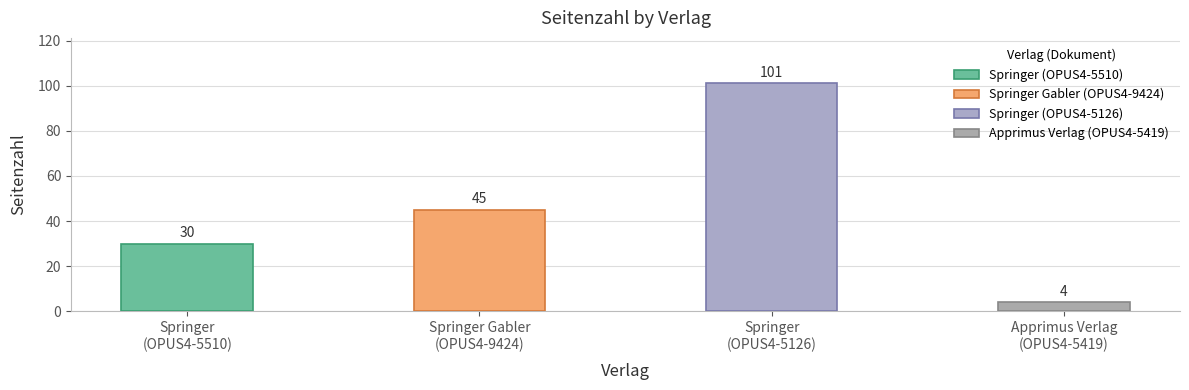

Reading left to right, transcribe all the data shown in this chart.

Springer
(OPUS4-5510)=30	Springer Gabler
(OPUS4-9424)=45	Springer
(OPUS4-5126)=101	Apprimus Verlag
(OPUS4-5419)=4